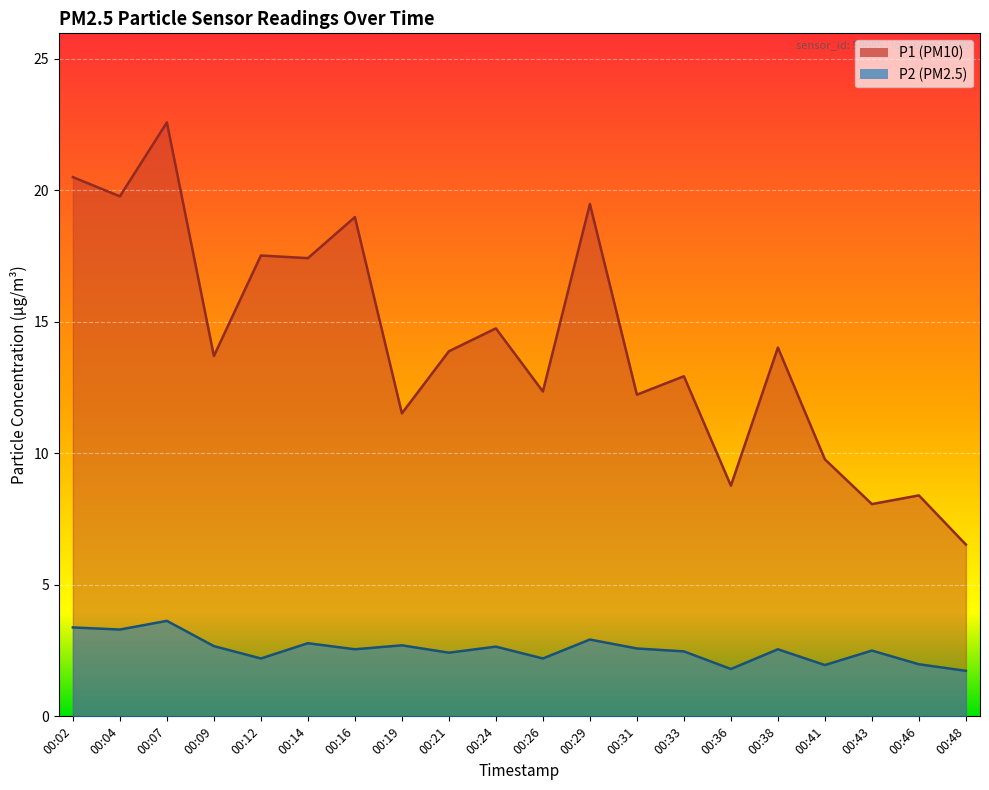

What is the average value of the P2 series?

2.5